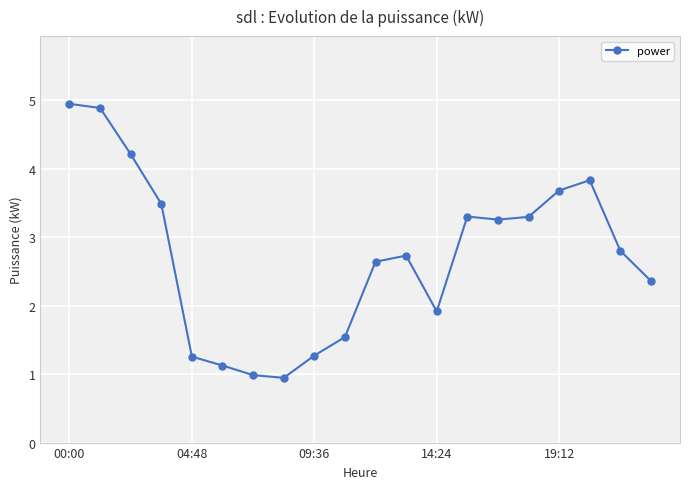

What is the difference between the maximum and minimum values?

4.0